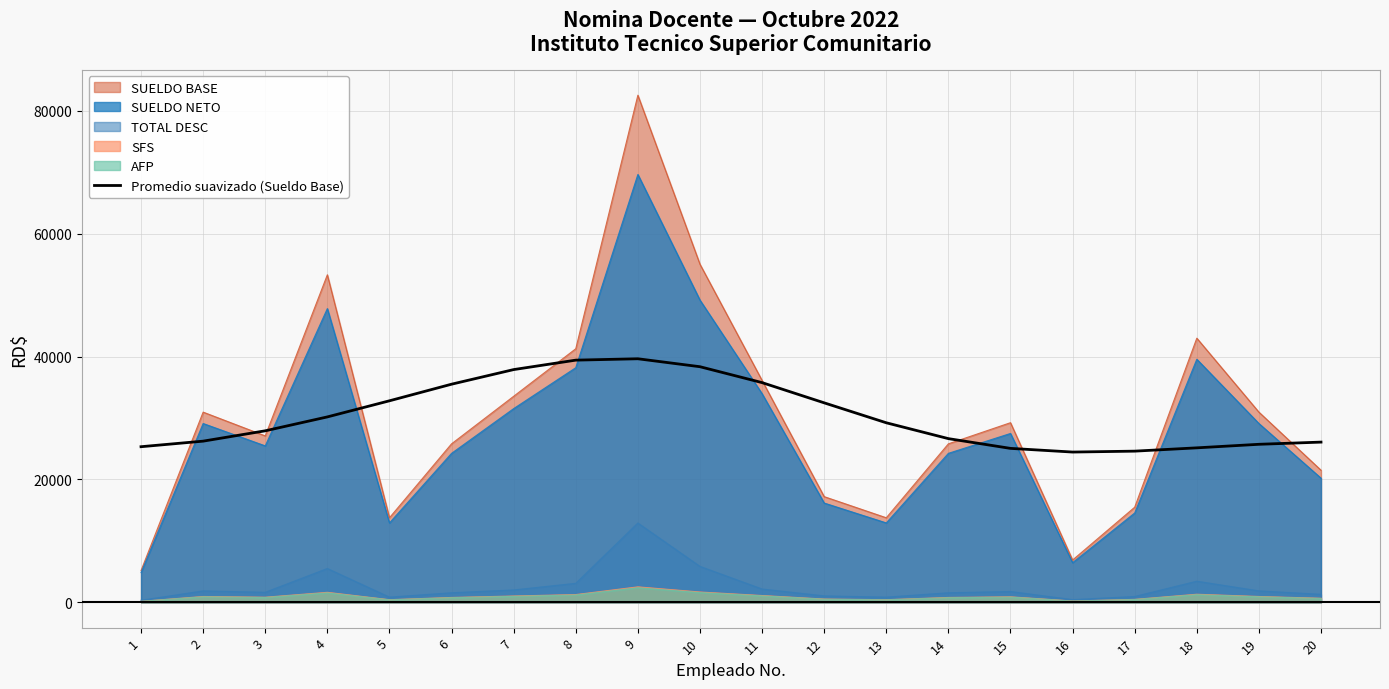

Which label corresponds to the smallest value in the chart?

16